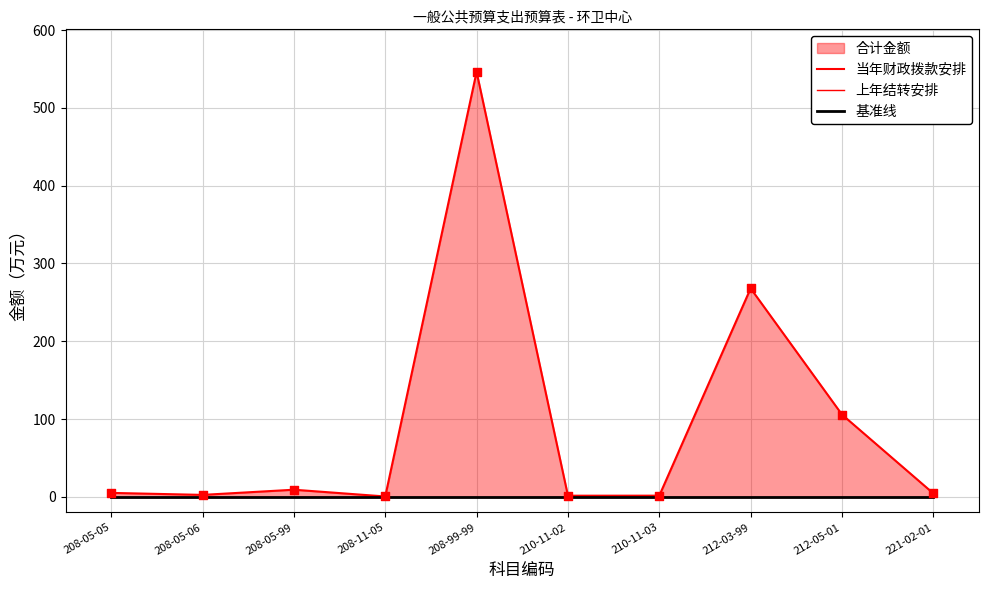

At which category is the sum across all series the highest?

208-99-99